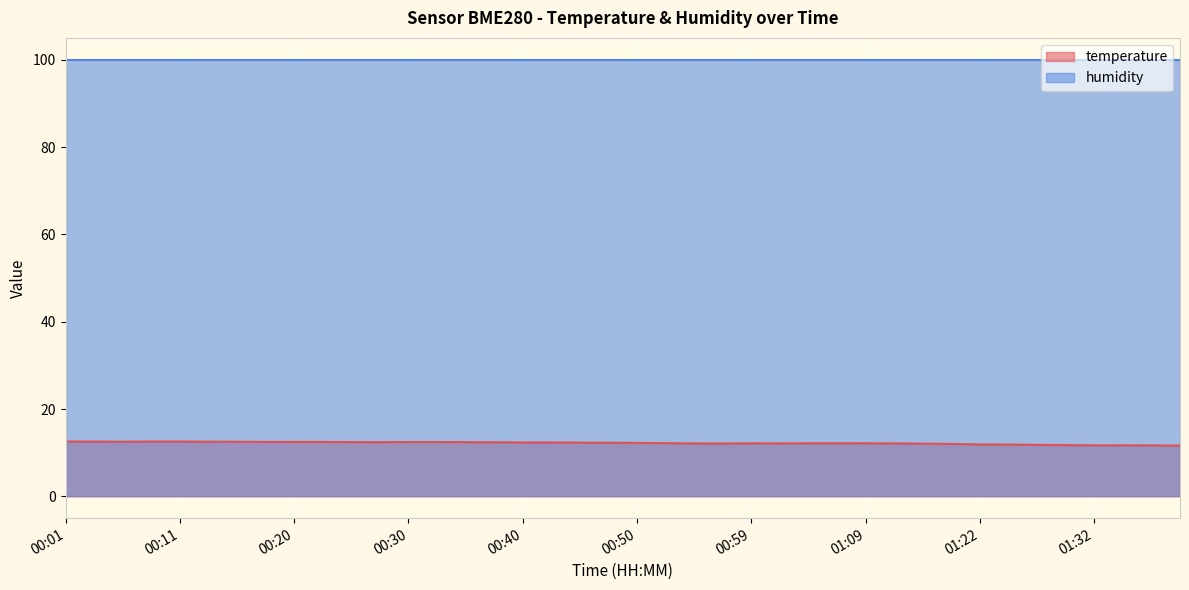

Which label corresponds to the smallest value in the chart?

01:40